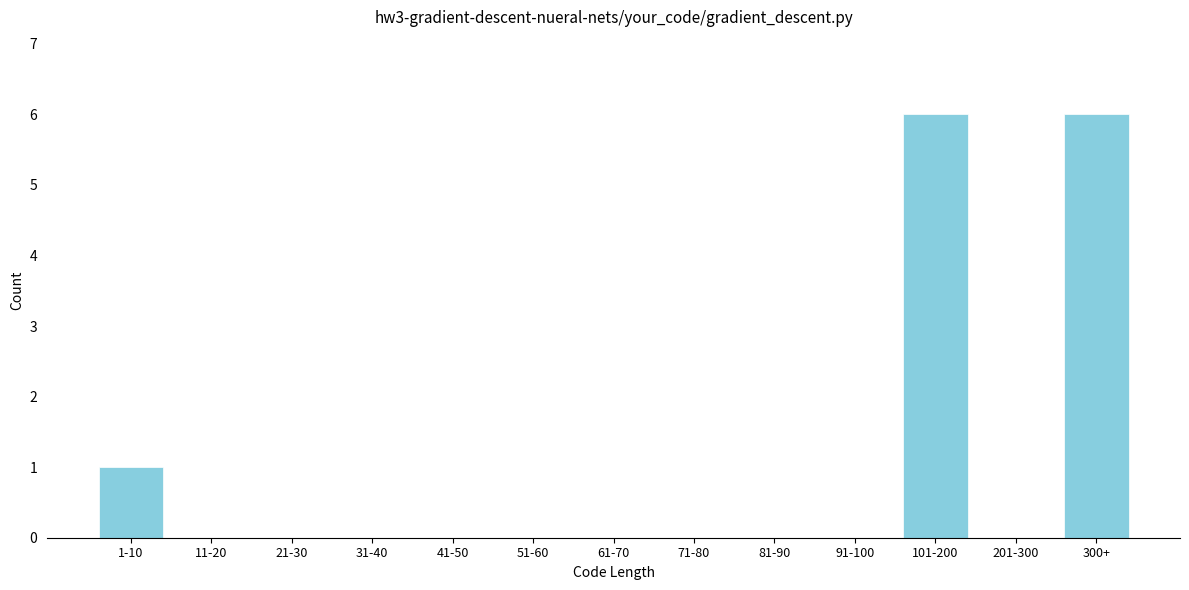

Reading right to left, transcribe all the data shown in this chart.

300+=6	201-300=0	101-200=6	91-100=0	81-90=0	71-80=0	61-70=0	51-60=0	41-50=0	31-40=0	21-30=0	11-20=0	1-10=1